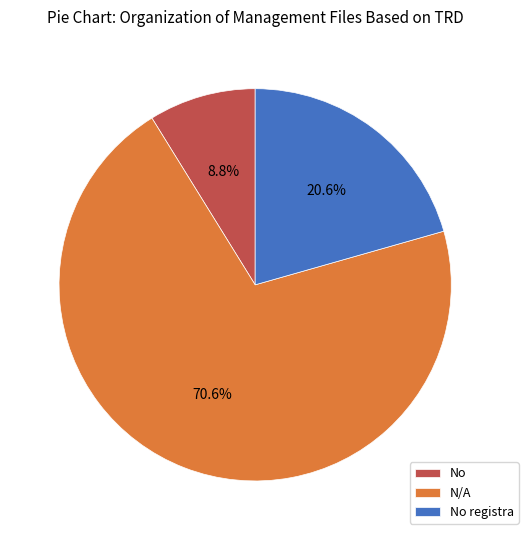

Approximately how many times larger is the value at N/A compared to No?

8.0